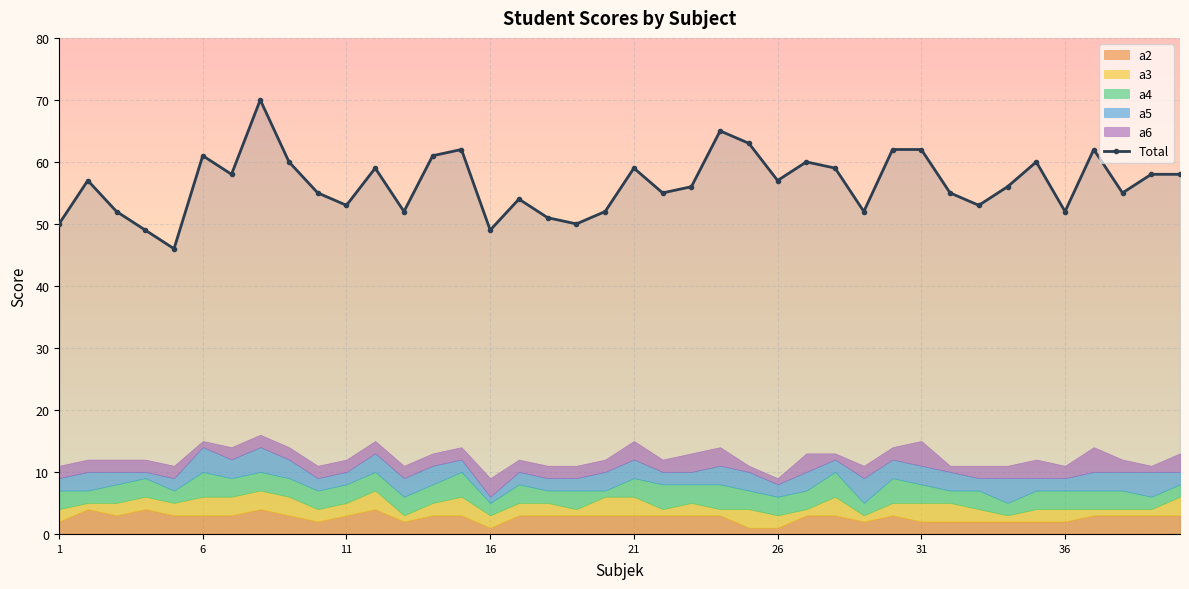

How many interior local valleys does the Total series have?

12